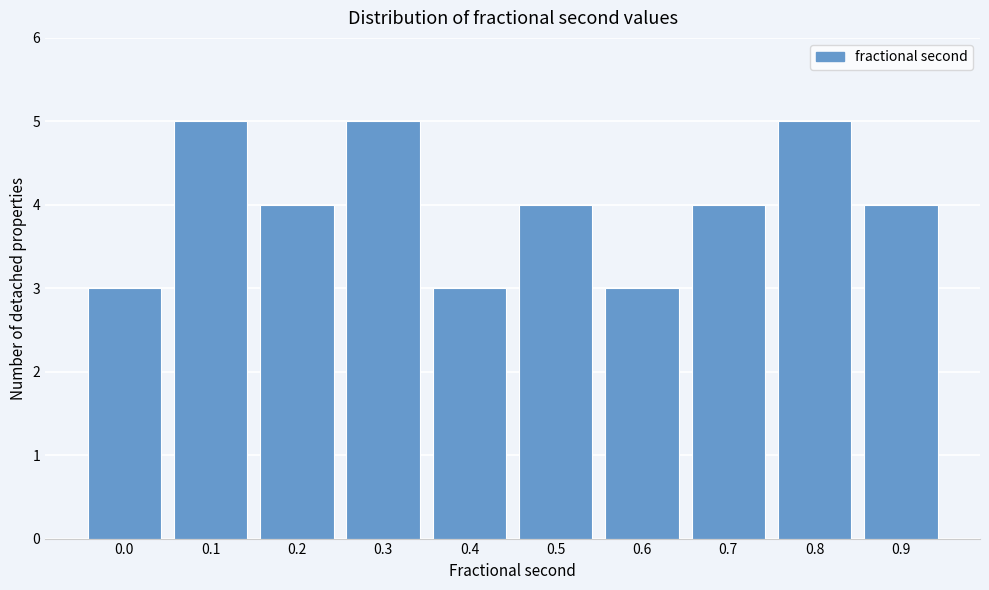

Reading left to right, extract all data points from this chart.

3	5	4	5	3	4	3	4	5	4